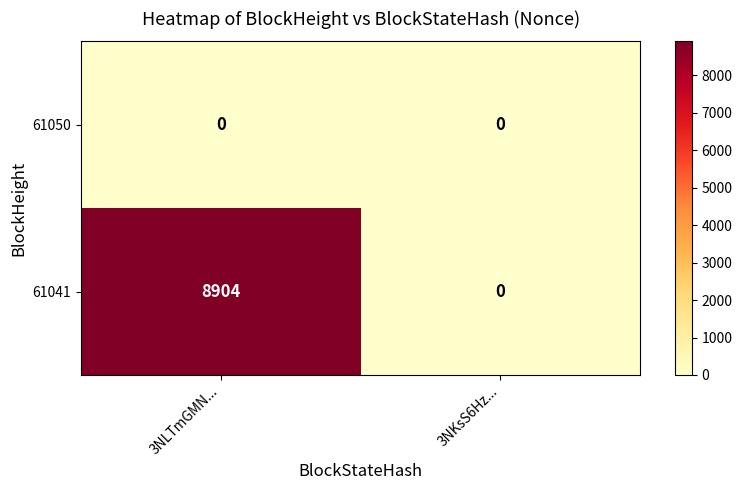

Which series changed the most between 3NLTmGMN... and 3NKsS6Hz...?

61041